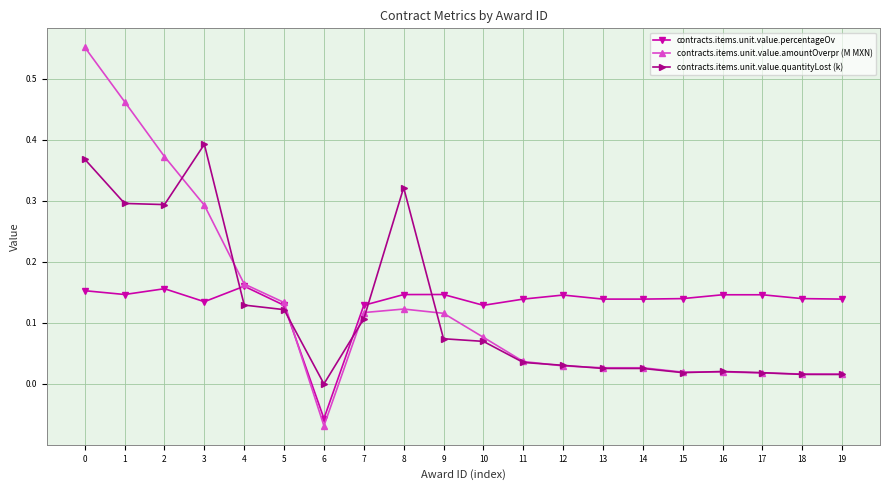

Which series has the largest range (max minus min)?

contracts.items.unit.value.amountOverpr (M MXN)